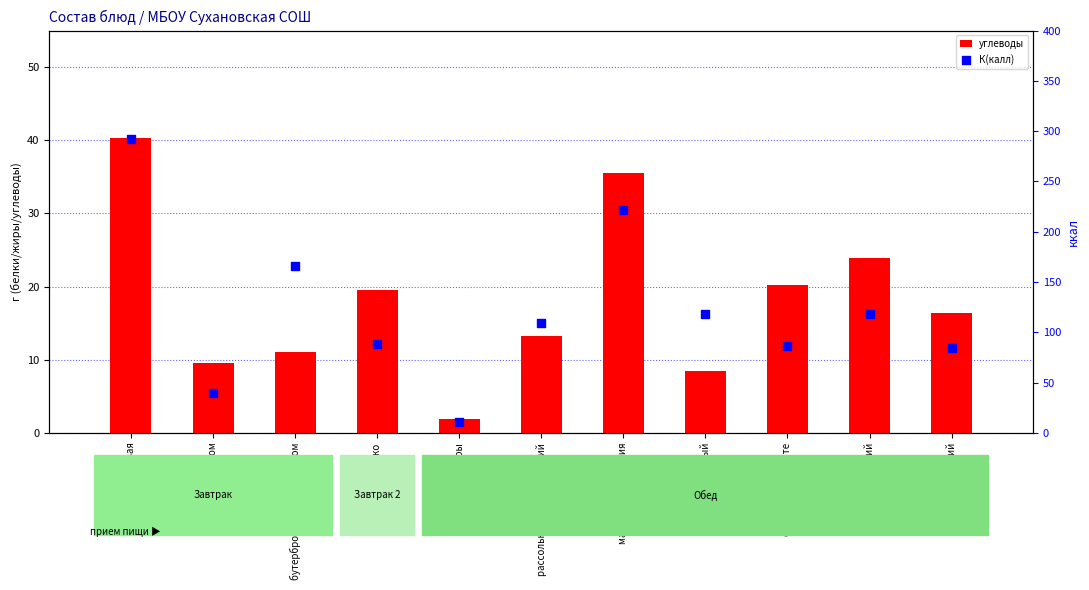

Which series has the largest total across all categories?

К(калл)